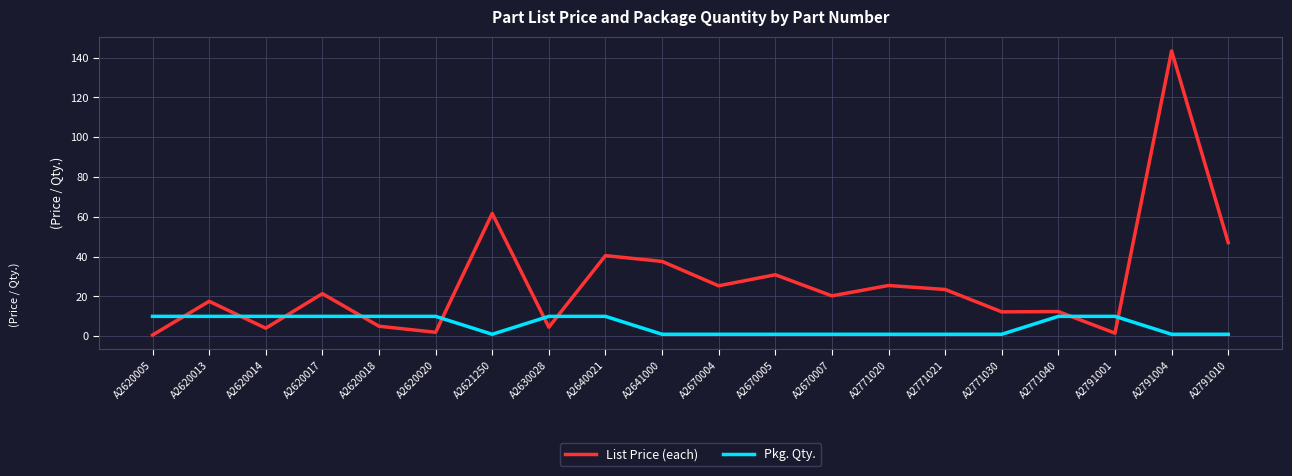

Read the Pkg. Qty. value at A2771021.

1.0